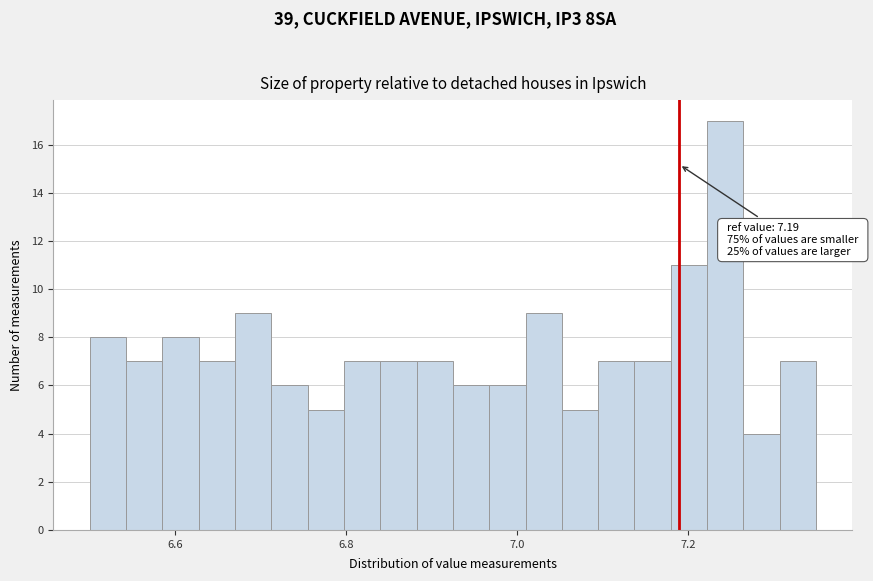

Around what value on the x-axis is the tallest bar? Give the approximate position of its centre, as read against the axis.

7.24